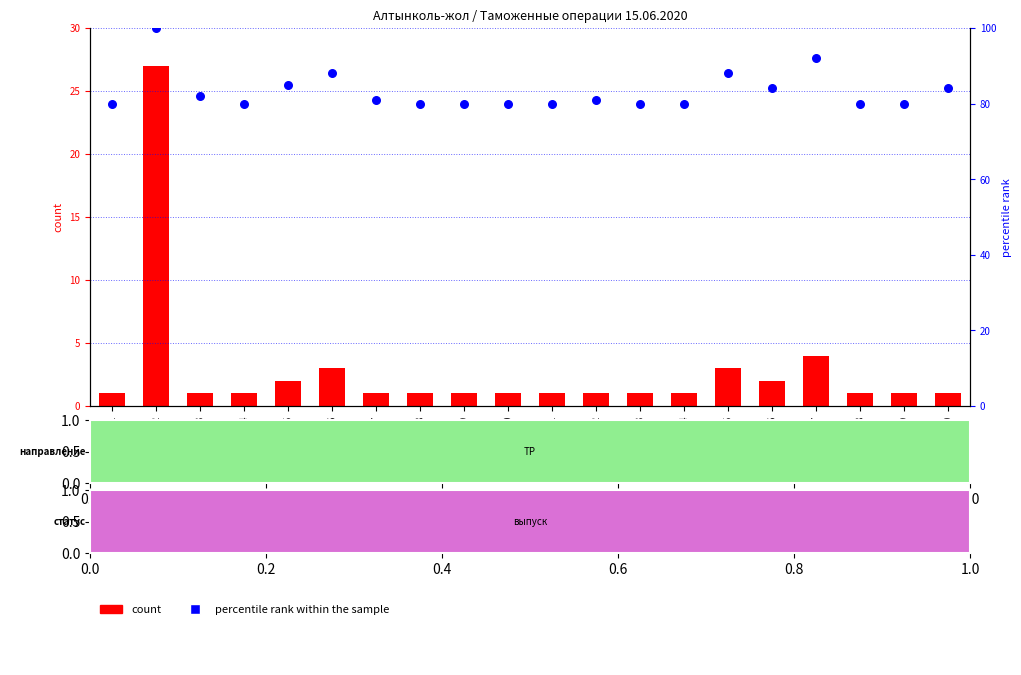

What are all the series names shown in the legend?

count, percentile rank within the sample